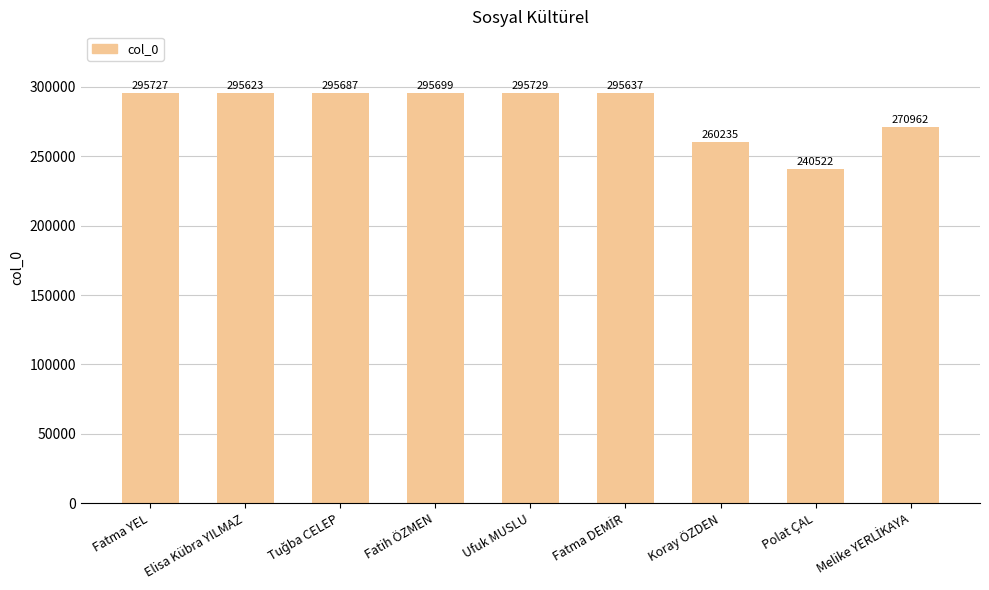

Reading right to left, extract all data points from this chart.

270962	240522	260235	295637	295729	295699	295687	295623	295727